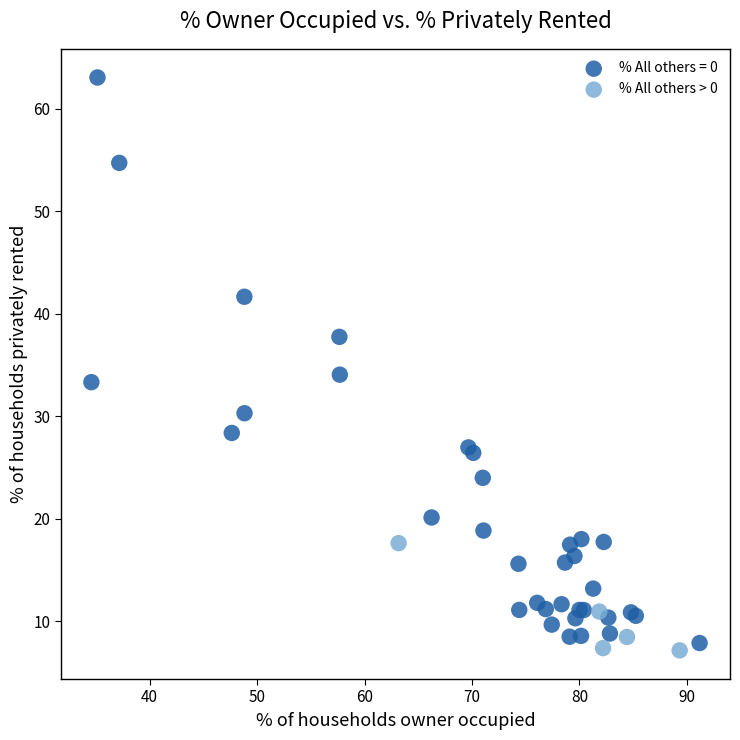

Which series has the widest spread of Y values?

% All others = 0